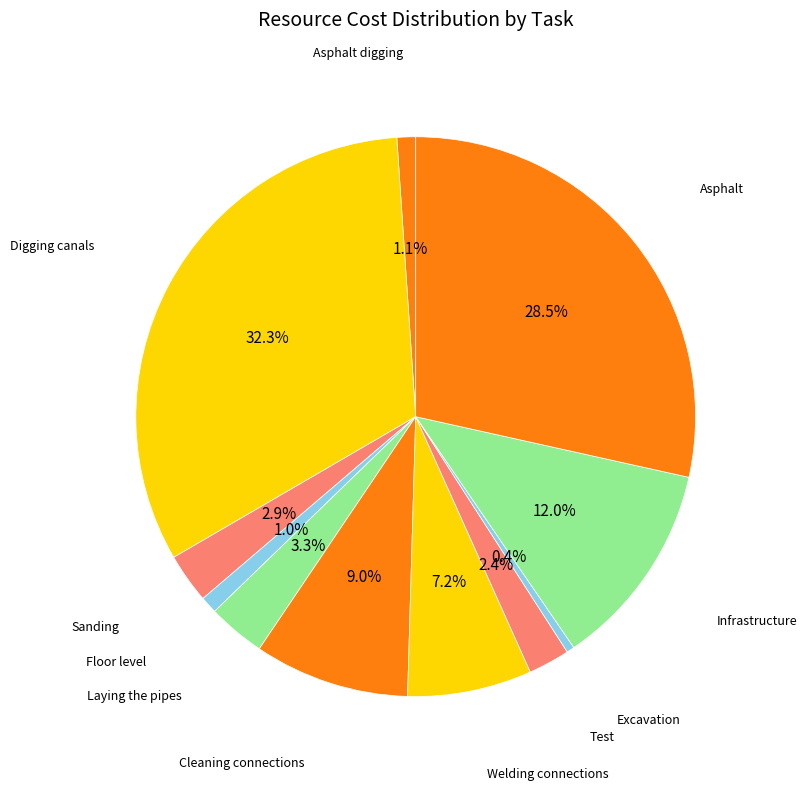

How many segments does this pie chart have?

11